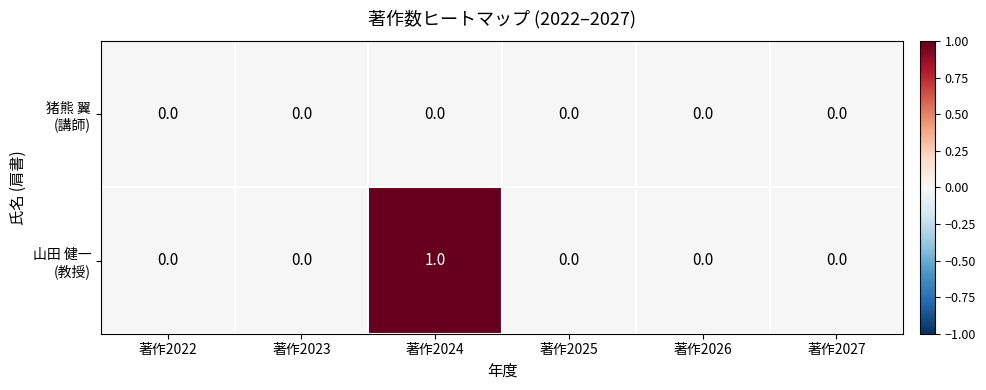

At which category is the sum across all series the highest?

著作2024